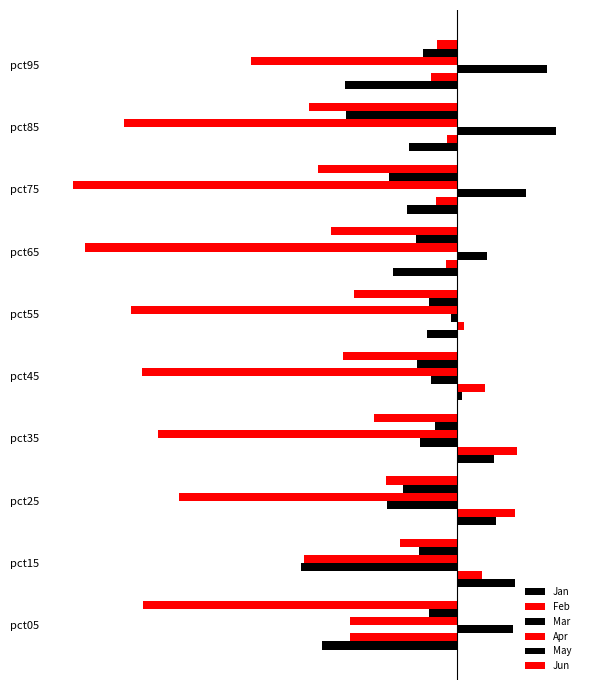

At how many categories does at least one series exceed 0?

10